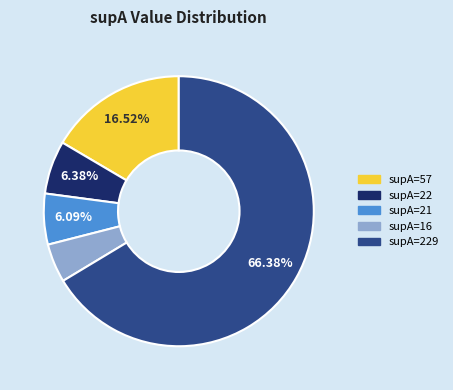

Does any single category account for the majority?

Yes